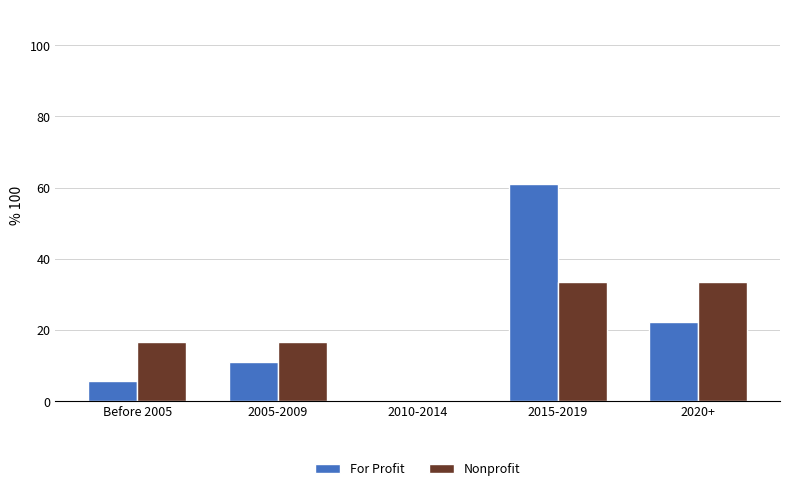

What is the sum of the For Profit values at Before 2005 and 2020+?

27.8